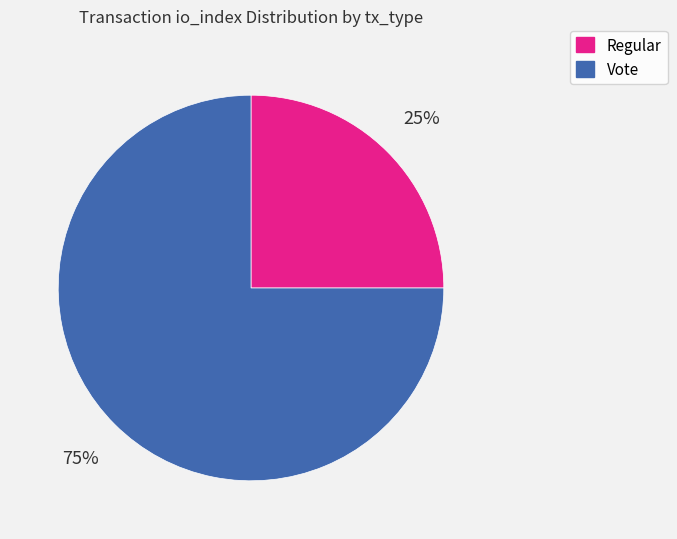

Rank the categories by value from highest to lowest.

Vote, Regular